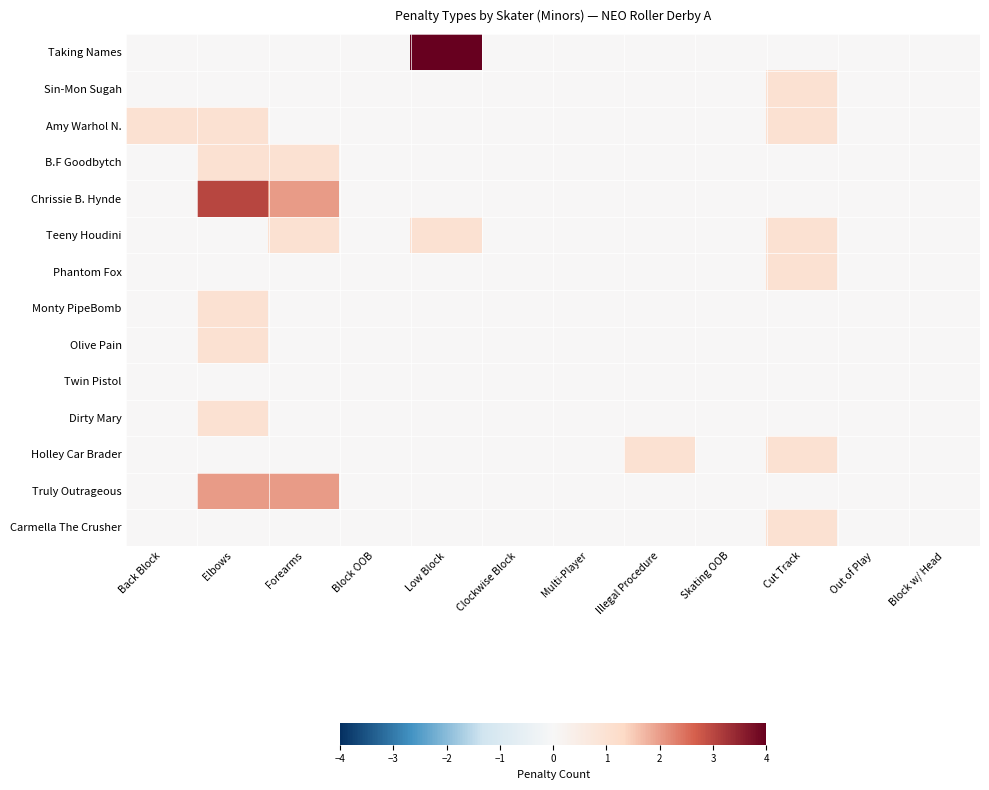

Reading left to right, what are all the values shown in this chart?

Taking Names: Back Block=0	Elbows=0	Forearms=0	Block OOB=0	Low Block=4	Clockwise Block=0	Multi-Player=0	Illegal Procedure=0	Skating OOB=0	Cut Track=0	Out of Play=0	Block w/ Head=0
Sin-Mon Sugah: Back Block=0	Elbows=0	Forearms=0	Block OOB=0	Low Block=0	Clockwise Block=0	Multi-Player=0	Illegal Procedure=0	Skating OOB=0	Cut Track=1	Out of Play=0	Block w/ Head=0
Amy Warhol N.: Back Block=1	Elbows=1	Forearms=0	Block OOB=0	Low Block=0	Clockwise Block=0	Multi-Player=0	Illegal Procedure=0	Skating OOB=0	Cut Track=1	Out of Play=0	Block w/ Head=0
B.F Goodbytch: Back Block=0	Elbows=1	Forearms=1	Block OOB=0	Low Block=0	Clockwise Block=0	Multi-Player=0	Illegal Procedure=0	Skating OOB=0	Cut Track=0	Out of Play=0	Block w/ Head=0
Chrissie B. Hynde: Back Block=0	Elbows=3	Forearms=2	Block OOB=0	Low Block=0	Clockwise Block=0	Multi-Player=0	Illegal Procedure=0	Skating OOB=0	Cut Track=0	Out of Play=0	Block w/ Head=0
Teeny Houdini: Back Block=0	Elbows=0	Forearms=1	Block OOB=0	Low Block=1	Clockwise Block=0	Multi-Player=0	Illegal Procedure=0	Skating OOB=0	Cut Track=1	Out of Play=0	Block w/ Head=0
Phantom Fox: Back Block=0	Elbows=0	Forearms=0	Block OOB=0	Low Block=0	Clockwise Block=0	Multi-Player=0	Illegal Procedure=0	Skating OOB=0	Cut Track=1	Out of Play=0	Block w/ Head=0
Monty PipeBomb: Back Block=0	Elbows=1	Forearms=0	Block OOB=0	Low Block=0	Clockwise Block=0	Multi-Player=0	Illegal Procedure=0	Skating OOB=0	Cut Track=0	Out of Play=0	Block w/ Head=0
Olive Pain: Back Block=0	Elbows=1	Forearms=0	Block OOB=0	Low Block=0	Clockwise Block=0	Multi-Player=0	Illegal Procedure=0	Skating OOB=0	Cut Track=0	Out of Play=0	Block w/ Head=0
Twin Pistol: Back Block=0	Elbows=0	Forearms=0	Block OOB=0	Low Block=0	Clockwise Block=0	Multi-Player=0	Illegal Procedure=0	Skating OOB=0	Cut Track=0	Out of Play=0	Block w/ Head=0
Dirty Mary: Back Block=0	Elbows=1	Forearms=0	Block OOB=0	Low Block=0	Clockwise Block=0	Multi-Player=0	Illegal Procedure=0	Skating OOB=0	Cut Track=0	Out of Play=0	Block w/ Head=0
Holley Car Brader: Back Block=0	Elbows=0	Forearms=0	Block OOB=0	Low Block=0	Clockwise Block=0	Multi-Player=0	Illegal Procedure=1	Skating OOB=0	Cut Track=1	Out of Play=0	Block w/ Head=0
Truly Outrageous: Back Block=0	Elbows=2	Forearms=2	Block OOB=0	Low Block=0	Clockwise Block=0	Multi-Player=0	Illegal Procedure=0	Skating OOB=0	Cut Track=0	Out of Play=0	Block w/ Head=0
Carmella The Crusher: Back Block=0	Elbows=0	Forearms=0	Block OOB=0	Low Block=0	Clockwise Block=0	Multi-Player=0	Illegal Procedure=0	Skating OOB=0	Cut Track=1	Out of Play=0	Block w/ Head=0